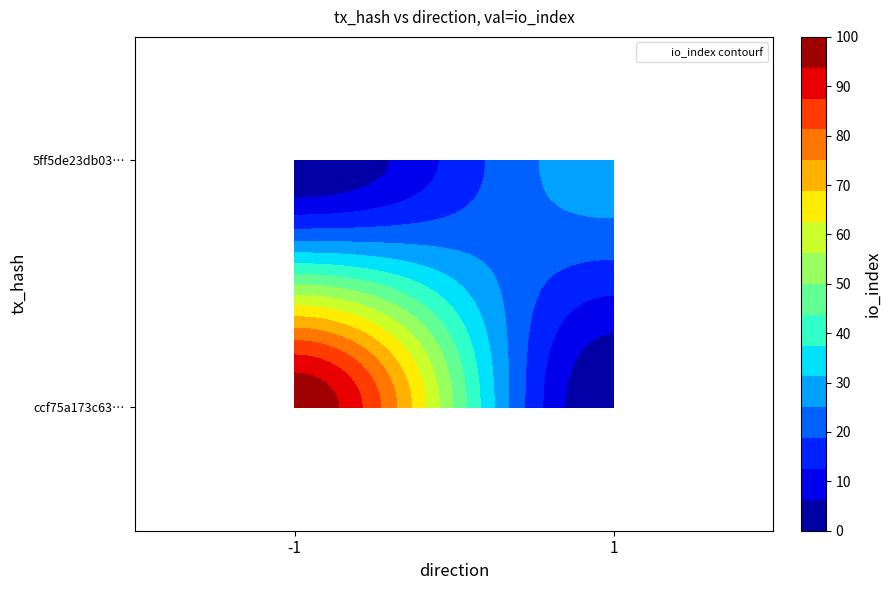

Rank the series at direction from lowest to highest value.

ccf75a173c6361bc59185d8ff34e6e213a1907e, 5ff5de23db0345e343af3c9c90c013e5d26f9e0